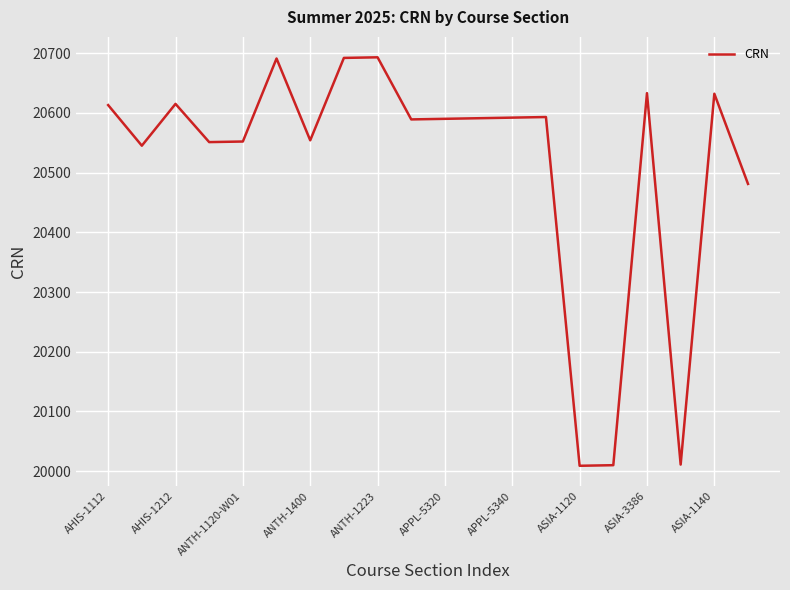

What is the smallest value displayed?

20009